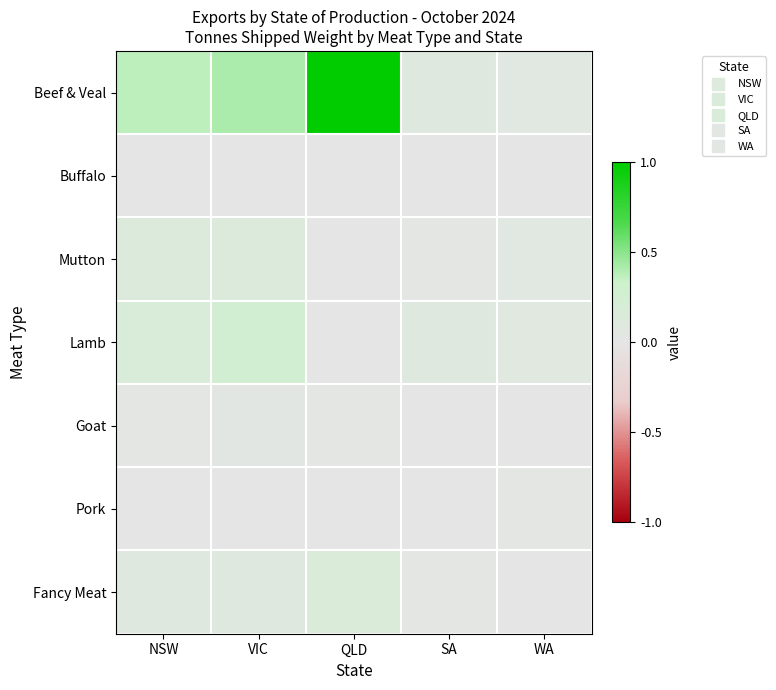

Reading right to left, list all the values displayed in this chart.

Beef & Veal: WA=0.1	SA=0.1	QLD=1.0	VIC=0.4	NSW=0.4
Buffalo: WA=0.0	SA=0.0	QLD=0.0	VIC=0.0	NSW=0.0
Mutton: WA=0.1	SA=0.0	QLD=0.0	VIC=0.1	NSW=0.1
Lamb: WA=0.1	SA=0.1	QLD=0.0	VIC=0.2	NSW=0.2
Goat: WA=0.0	SA=0.0	QLD=0.0	VIC=0.0	NSW=0.0
Pork: WA=0.0	SA=0.0	QLD=0.0	VIC=0.0	NSW=0.0
Fancy Meat: WA=0.0	SA=0.0	QLD=0.1	VIC=0.1	NSW=0.1